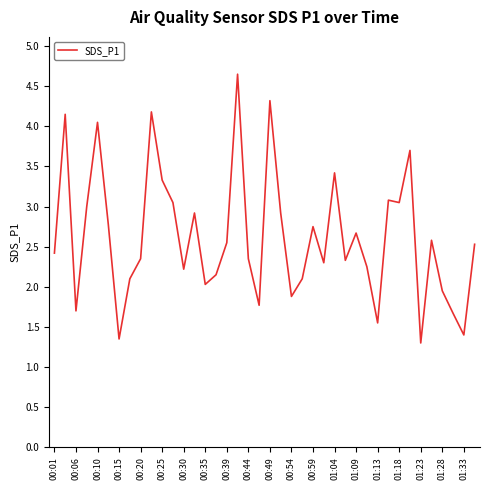

What is the maximum value shown in the chart?

4.7